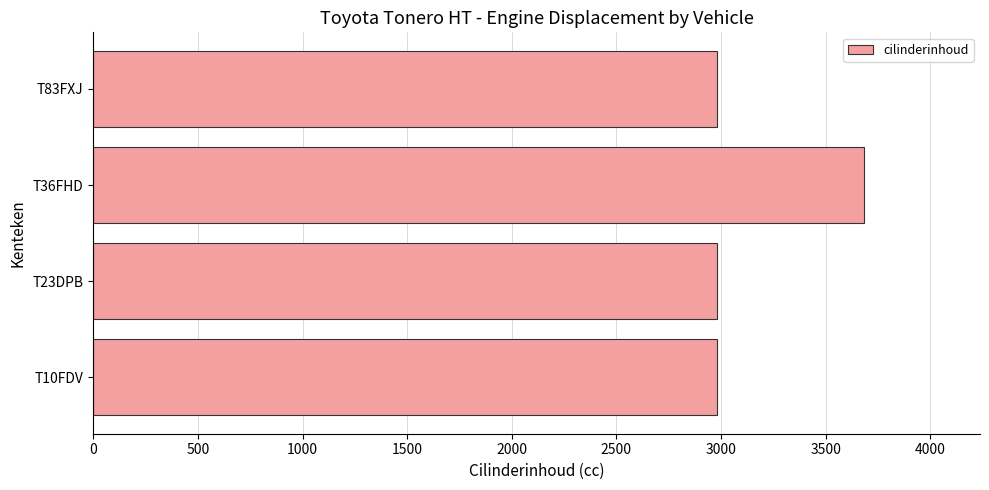

What is the change in value from T10FDV to T36FHD?

+703